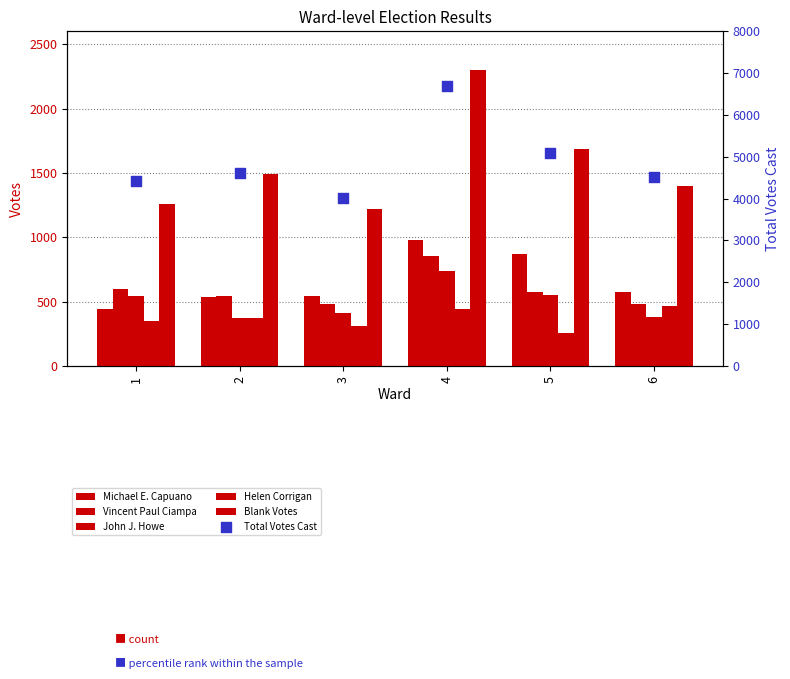

Which series has the largest total across all categories?

Total Votes Cast